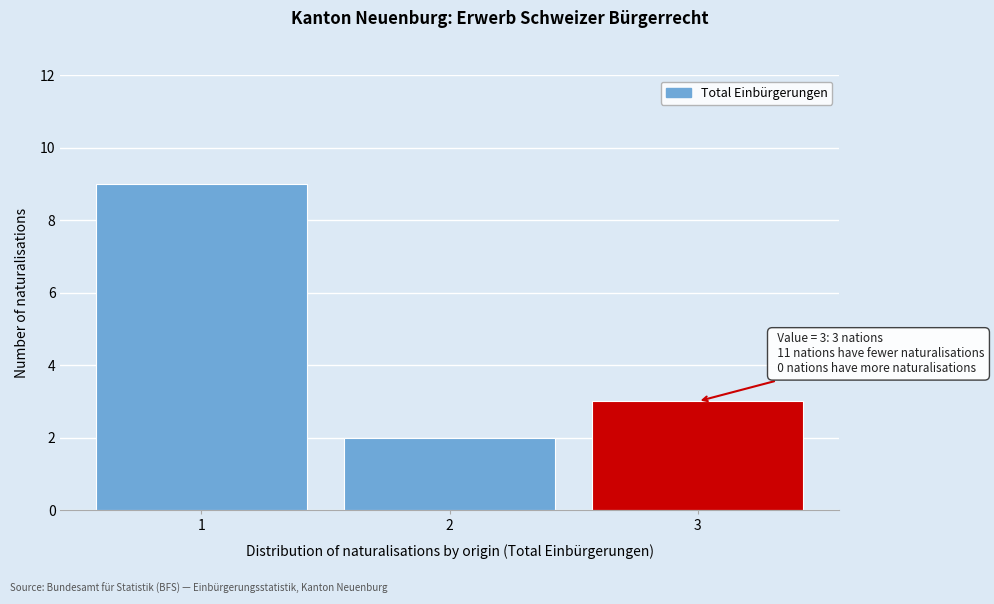

Reading left to right, extract all data points from this chart.

1=9	2=2	3=3